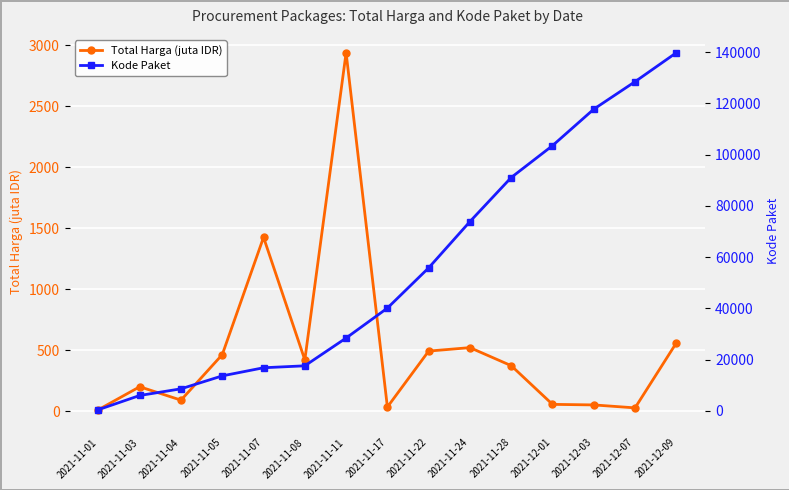

What is the minimum value shown in the chart?

12.8